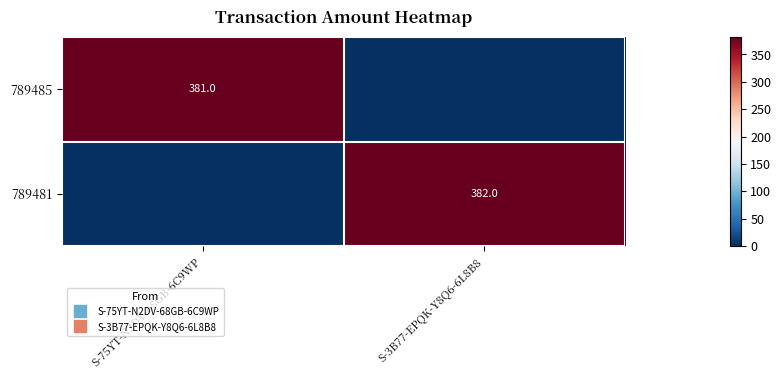

Between S-75YT-N2DV-68GB-6C9WP and S-3B77-EPQK-Y8Q6-6L8B8, which is larger?

S-75YT-N2DV-68GB-6C9WP